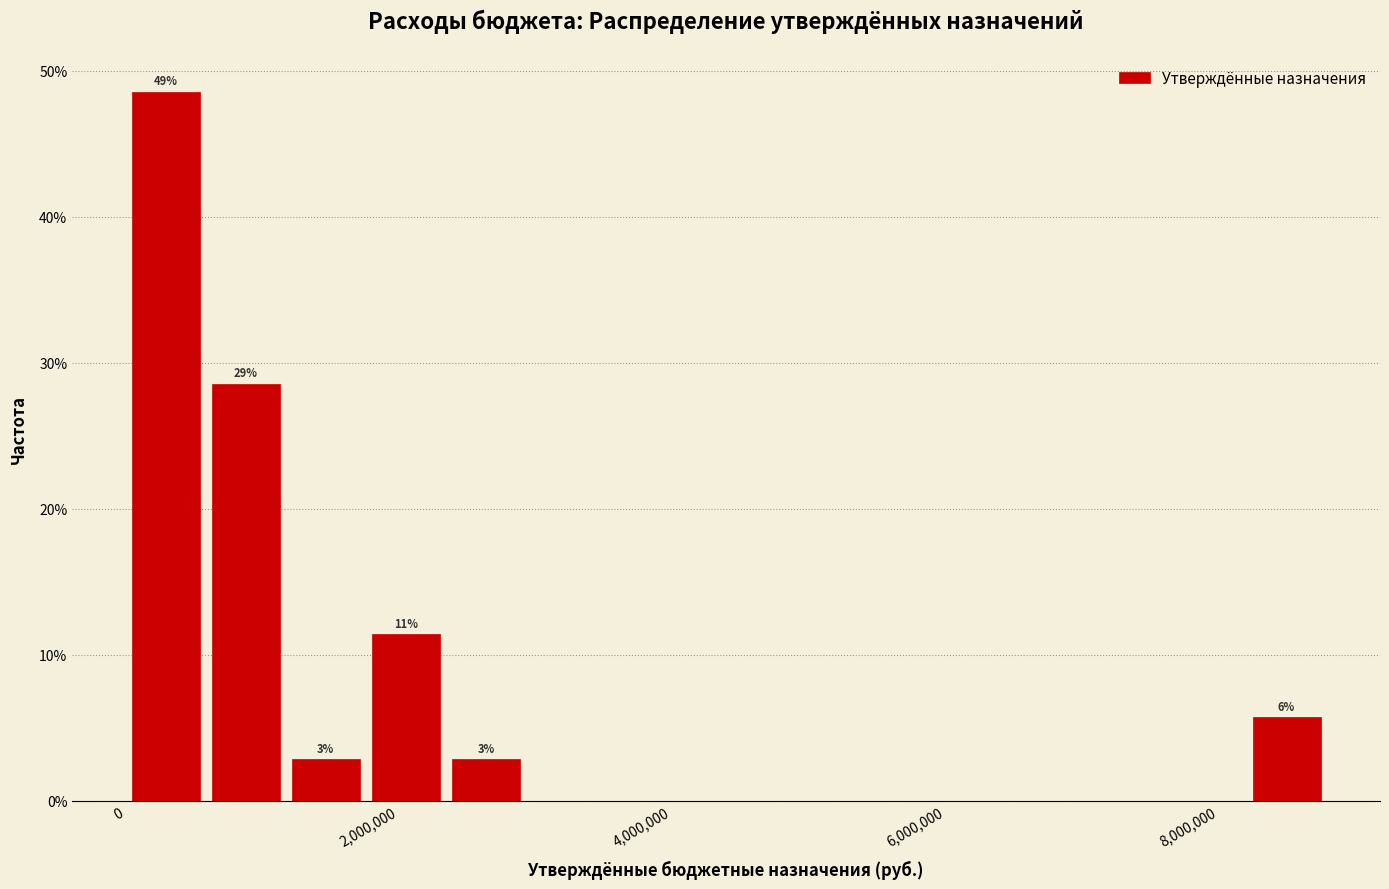

Around what value on the x-axis is the tallest bar? Give the approximate position of its centre, as read against the axis.

200000